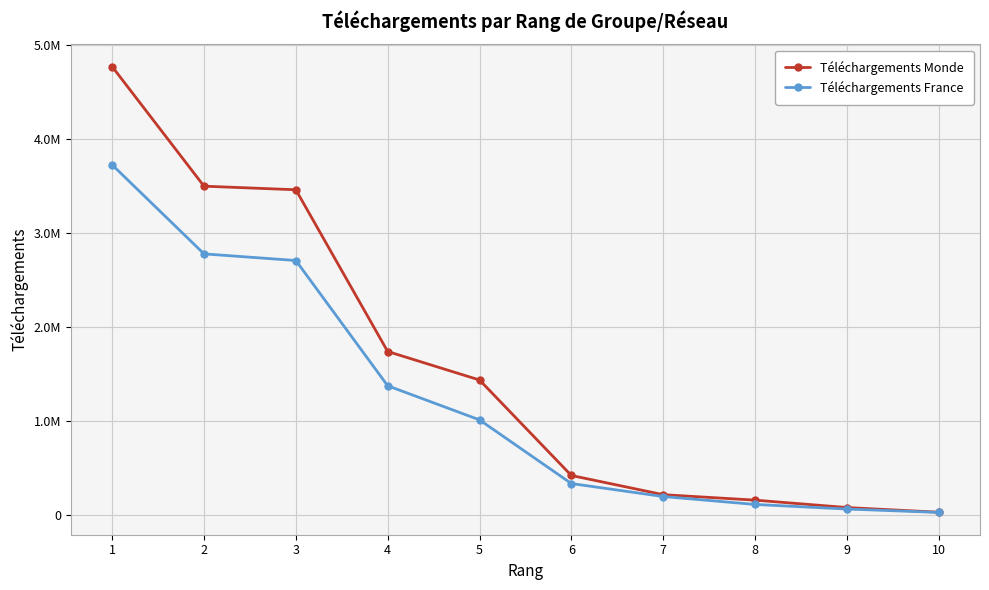

Does the chart have visible grid lines?

Yes